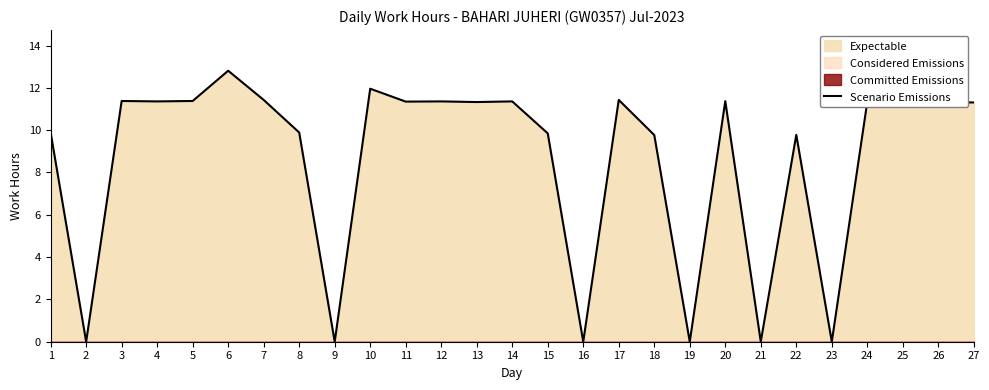

Reading left to right, what are all the values shown in this chart?

1=9.9	2=0.0	3=11.4	4=11.4	5=11.4	6=12.8	7=11.4	8=9.9	9=0.0	10=12.0	11=11.3	12=11.4	13=11.3	14=11.4	15=9.8	16=0.0	17=11.4	18=9.8	19=0.0	20=11.4	21=0.0	22=9.8	23=0.0	24=11.3	25=11.4	26=11.3	27=11.3